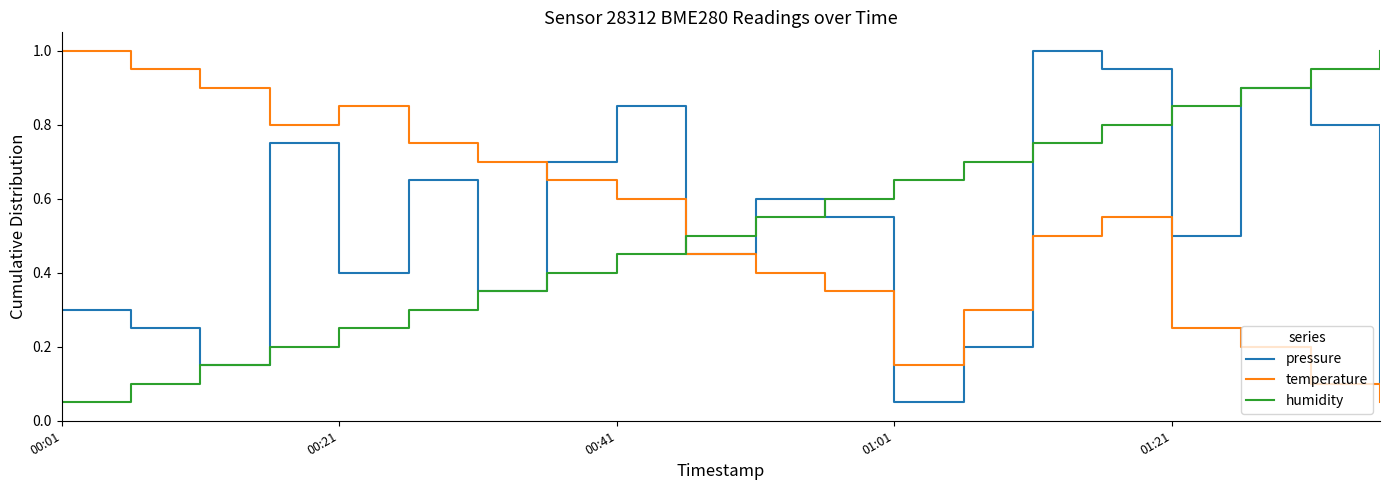

What are all the series names shown in the legend?

pressure, temperature, humidity